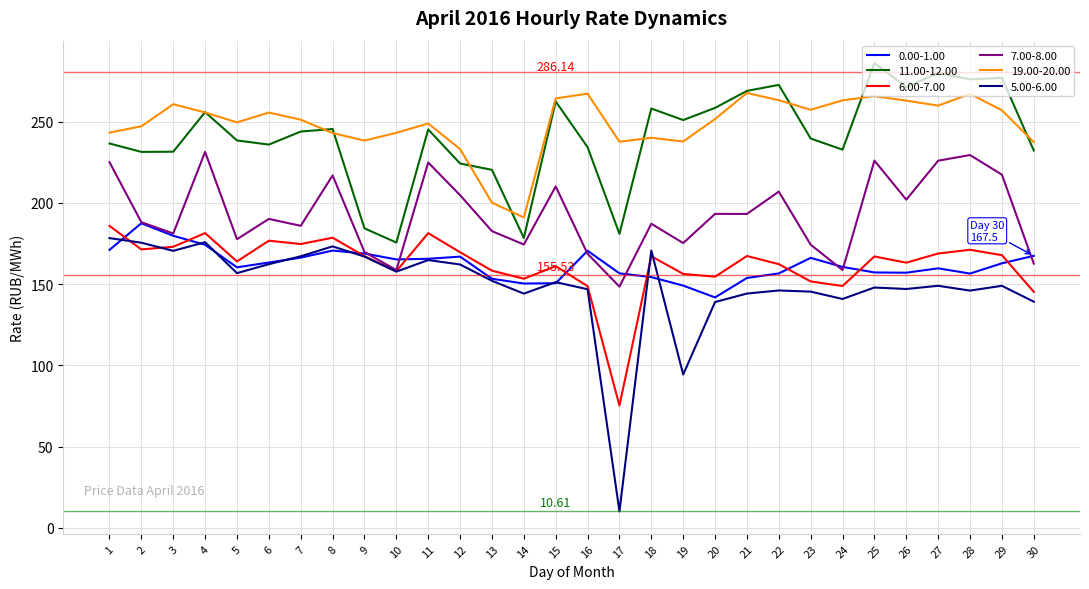

True or false: 6.00-7.00 has a value of 261.1 at 12.

False